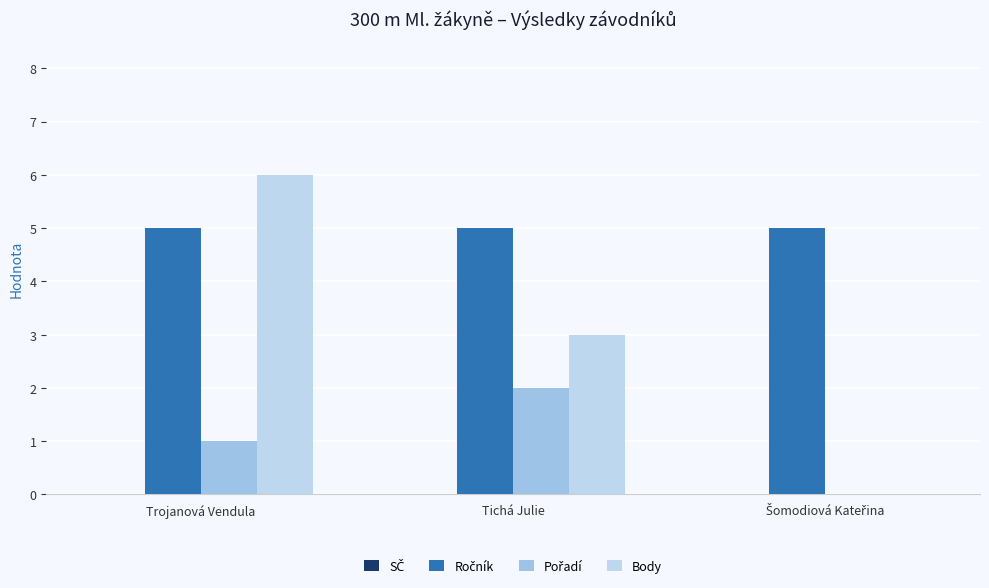

Count the number of data series in this chart.

3